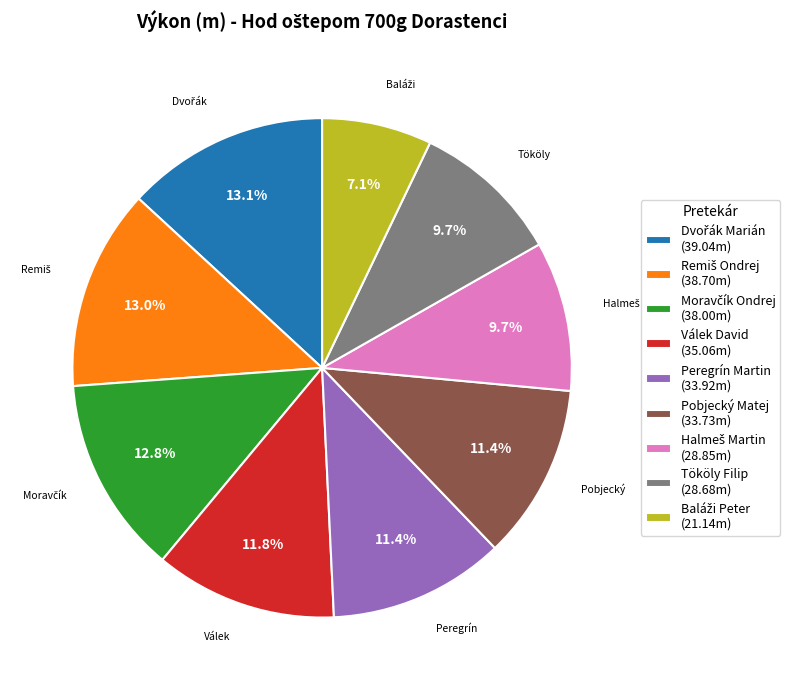

To the nearest percent, what is the average slice percentage?

11%